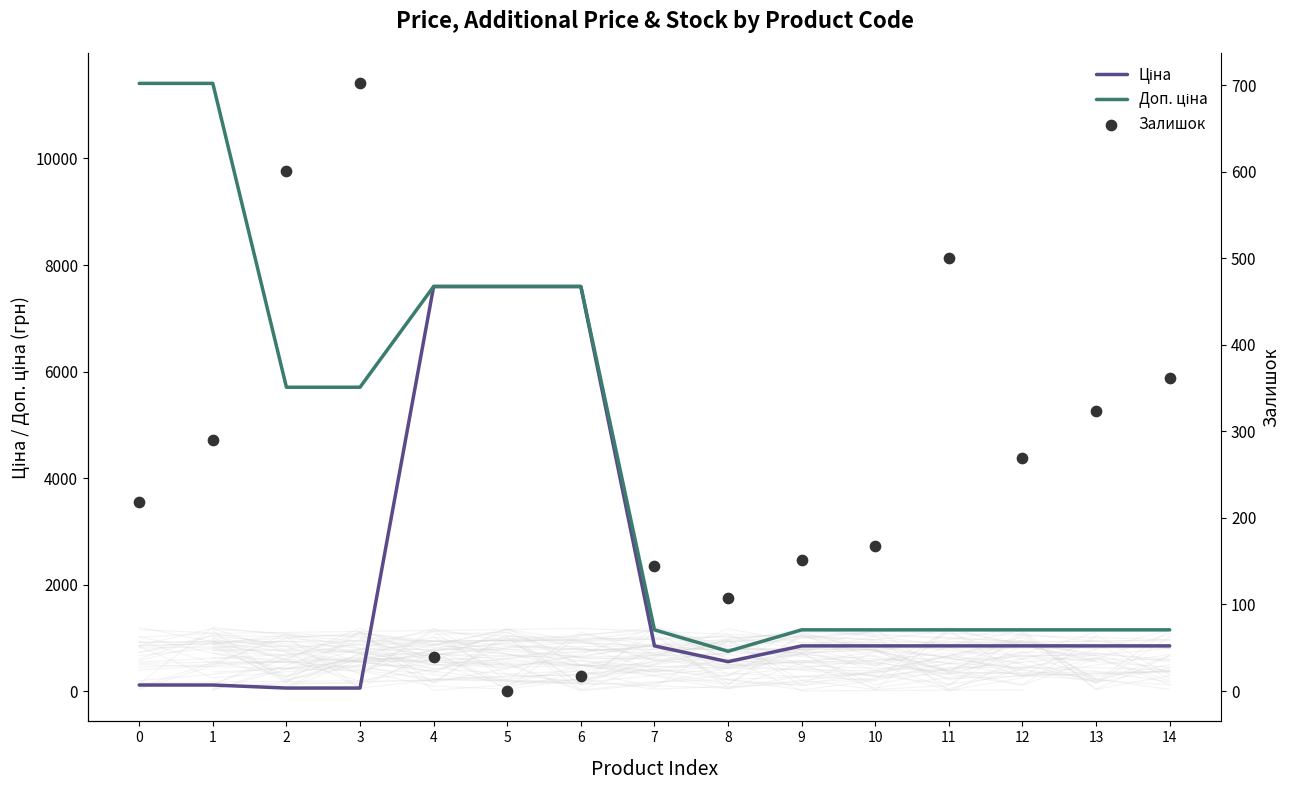

At how many categories does at least one series exceed 1752?

7